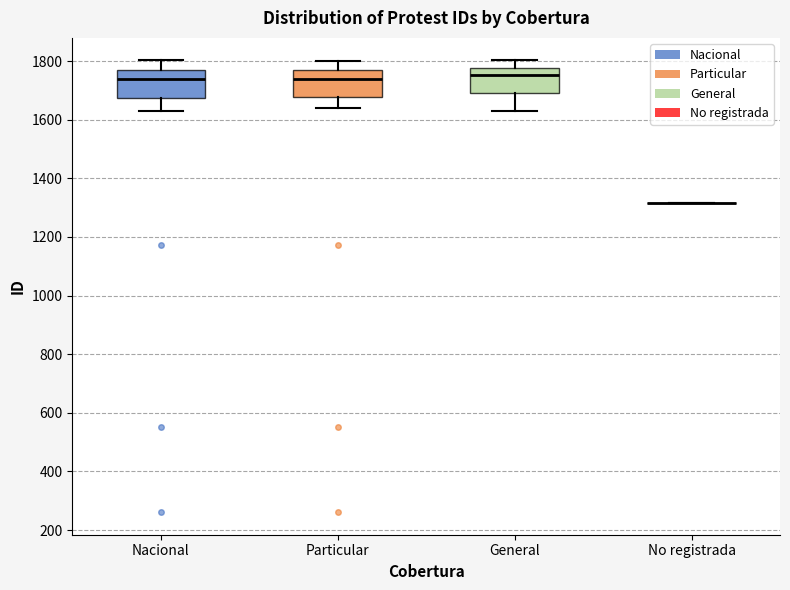

Where does the lower whisker of the box for Particular end on the y-axis? The values are not printed on the chart, so give them approximately, as read against the axis.

1640